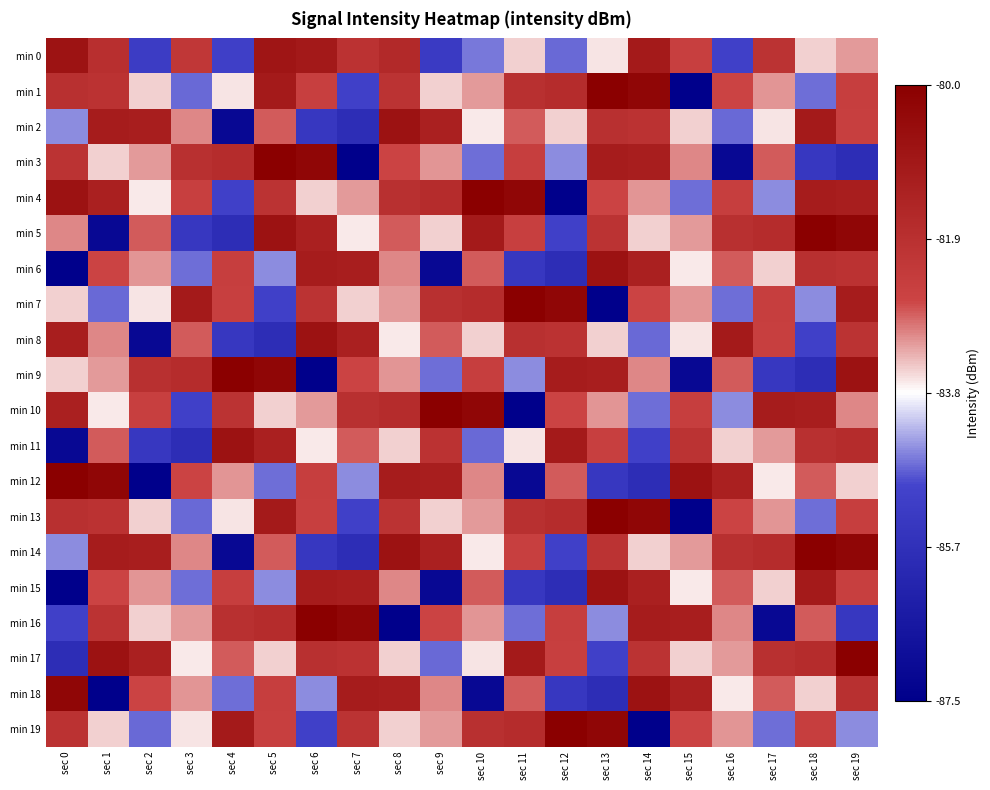

Reading right to left, transcribe all the data shown in this chart.

min 0: sec 19=-83.2	sec 18=-83.5	sec 17=-82.0	sec 16=-85.0	sec 15=-82.5	sec 14=-81.1	sec 13=-83.6	sec 12=-84.7	sec 11=-83.5	sec 10=-84.6	sec 9=-85.3	sec 8=-81.7	sec 7=-82.0	sec 6=-81.0	sec 5=-80.9	sec 4=-85.1	sec 3=-82.2	sec 2=-85.2	sec 1=-81.9	sec 0=-80.8
min 1: sec 19=-82.5	sec 18=-84.7	sec 17=-83.2	sec 16=-82.6	sec 15=-87.5	sec 14=-80.3	sec 13=-80.0	sec 12=-81.8	sec 11=-81.9	sec 10=-83.2	sec 9=-83.5	sec 8=-82.0	sec 7=-85.0	sec 6=-82.5	sec 5=-81.1	sec 4=-83.6	sec 3=-84.7	sec 2=-83.5	sec 1=-82.0	sec 0=-81.9
min 2: sec 19=-82.5	sec 18=-81.1	sec 17=-83.6	sec 16=-84.7	sec 15=-83.5	sec 14=-82.0	sec 13=-81.9	sec 12=-83.5	sec 11=-82.8	sec 10=-83.7	sec 9=-81.3	sec 8=-80.8	sec 7=-85.8	sec 6=-85.4	sec 5=-82.8	sec 4=-87.2	sec 3=-83.1	sec 2=-81.2	sec 1=-81.2	sec 0=-84.5
min 3: sec 19=-85.8	sec 18=-85.4	sec 17=-82.8	sec 16=-87.2	sec 15=-83.1	sec 14=-81.2	sec 13=-81.2	sec 12=-84.5	sec 11=-82.5	sec 10=-84.7	sec 9=-83.2	sec 8=-82.6	sec 7=-87.5	sec 6=-80.3	sec 5=-80.0	sec 4=-81.8	sec 3=-81.9	sec 2=-83.2	sec 1=-83.5	sec 0=-82.0
min 4: sec 19=-81.2	sec 18=-81.2	sec 17=-84.5	sec 16=-82.5	sec 15=-84.7	sec 14=-83.2	sec 13=-82.6	sec 12=-87.5	sec 11=-80.3	sec 10=-80.0	sec 9=-81.8	sec 8=-81.9	sec 7=-83.2	sec 6=-83.5	sec 5=-82.0	sec 4=-85.0	sec 3=-82.5	sec 2=-83.7	sec 1=-81.3	sec 0=-80.8
min 5: sec 19=-80.3	sec 18=-80.0	sec 17=-81.8	sec 16=-81.9	sec 15=-83.2	sec 14=-83.5	sec 13=-82.0	sec 12=-85.0	sec 11=-82.5	sec 10=-81.1	sec 9=-83.5	sec 8=-82.8	sec 7=-83.7	sec 6=-81.3	sec 5=-80.8	sec 4=-85.8	sec 3=-85.4	sec 2=-82.8	sec 1=-87.2	sec 0=-83.1
min 6: sec 19=-82.0	sec 18=-81.9	sec 17=-83.5	sec 16=-82.8	sec 15=-83.7	sec 14=-81.3	sec 13=-80.8	sec 12=-85.8	sec 11=-85.4	sec 10=-82.8	sec 9=-87.2	sec 8=-83.1	sec 7=-81.2	sec 6=-81.2	sec 5=-84.5	sec 4=-82.5	sec 3=-84.7	sec 2=-83.2	sec 1=-82.6	sec 0=-87.5
min 7: sec 19=-81.2	sec 18=-84.5	sec 17=-82.5	sec 16=-84.7	sec 15=-83.2	sec 14=-82.6	sec 13=-87.5	sec 12=-80.3	sec 11=-80.0	sec 10=-81.8	sec 9=-81.9	sec 8=-83.2	sec 7=-83.5	sec 6=-82.0	sec 5=-85.0	sec 4=-82.5	sec 3=-81.1	sec 2=-83.6	sec 1=-84.7	sec 0=-83.5
min 8: sec 19=-82.0	sec 18=-85.0	sec 17=-82.5	sec 16=-81.1	sec 15=-83.6	sec 14=-84.7	sec 13=-83.5	sec 12=-82.0	sec 11=-81.9	sec 10=-83.5	sec 9=-82.8	sec 8=-83.7	sec 7=-81.3	sec 6=-80.8	sec 5=-85.8	sec 4=-85.4	sec 3=-82.8	sec 2=-87.2	sec 1=-83.1	sec 0=-81.2
min 9: sec 19=-80.8	sec 18=-85.8	sec 17=-85.4	sec 16=-82.8	sec 15=-87.2	sec 14=-83.1	sec 13=-81.2	sec 12=-81.2	sec 11=-84.5	sec 10=-82.5	sec 9=-84.7	sec 8=-83.2	sec 7=-82.6	sec 6=-87.5	sec 5=-80.3	sec 4=-80.0	sec 3=-81.8	sec 2=-81.9	sec 1=-83.2	sec 0=-83.5
min 10: sec 19=-83.1	sec 18=-81.2	sec 17=-81.2	sec 16=-84.5	sec 15=-82.5	sec 14=-84.7	sec 13=-83.2	sec 12=-82.6	sec 11=-87.5	sec 10=-80.3	sec 9=-80.0	sec 8=-81.8	sec 7=-81.9	sec 6=-83.2	sec 5=-83.5	sec 4=-82.0	sec 3=-85.0	sec 2=-82.5	sec 1=-83.7	sec 0=-81.3
min 11: sec 19=-81.8	sec 18=-81.9	sec 17=-83.2	sec 16=-83.5	sec 15=-82.0	sec 14=-85.0	sec 13=-82.5	sec 12=-81.1	sec 11=-83.6	sec 10=-84.7	sec 9=-82.0	sec 8=-83.5	sec 7=-82.8	sec 6=-83.7	sec 5=-81.3	sec 4=-80.8	sec 3=-85.8	sec 2=-85.4	sec 1=-82.8	sec 0=-87.2
min 12: sec 19=-83.5	sec 18=-82.8	sec 17=-83.7	sec 16=-81.3	sec 15=-80.8	sec 14=-85.8	sec 13=-85.4	sec 12=-82.8	sec 11=-87.2	sec 10=-83.1	sec 9=-81.2	sec 8=-81.2	sec 7=-84.5	sec 6=-82.5	sec 5=-84.7	sec 4=-83.2	sec 3=-82.6	sec 2=-87.5	sec 1=-80.3	sec 0=-80.0
min 13: sec 19=-82.5	sec 18=-84.7	sec 17=-83.2	sec 16=-82.6	sec 15=-87.5	sec 14=-80.3	sec 13=-80.0	sec 12=-81.8	sec 11=-81.9	sec 10=-83.2	sec 9=-83.5	sec 8=-82.0	sec 7=-85.0	sec 6=-82.5	sec 5=-81.1	sec 4=-83.6	sec 3=-84.7	sec 2=-83.5	sec 1=-82.0	sec 0=-81.9
min 14: sec 19=-80.3	sec 18=-80.0	sec 17=-81.8	sec 16=-81.9	sec 15=-83.2	sec 14=-83.5	sec 13=-82.0	sec 12=-85.0	sec 11=-82.5	sec 10=-83.7	sec 9=-81.3	sec 8=-80.8	sec 7=-85.8	sec 6=-85.4	sec 5=-82.8	sec 4=-87.2	sec 3=-83.1	sec 2=-81.2	sec 1=-81.2	sec 0=-84.5
min 15: sec 19=-82.5	sec 18=-81.1	sec 17=-83.5	sec 16=-82.8	sec 15=-83.7	sec 14=-81.3	sec 13=-80.8	sec 12=-85.8	sec 11=-85.4	sec 10=-82.8	sec 9=-87.2	sec 8=-83.1	sec 7=-81.2	sec 6=-81.2	sec 5=-84.5	sec 4=-82.5	sec 3=-84.7	sec 2=-83.2	sec 1=-82.6	sec 0=-87.5
min 16: sec 19=-85.4	sec 18=-82.8	sec 17=-87.2	sec 16=-83.1	sec 15=-81.2	sec 14=-81.2	sec 13=-84.5	sec 12=-82.5	sec 11=-84.7	sec 10=-83.2	sec 9=-82.6	sec 8=-87.5	sec 7=-80.3	sec 6=-80.0	sec 5=-81.8	sec 4=-81.9	sec 3=-83.2	sec 2=-83.5	sec 1=-82.0	sec 0=-85.0
min 17: sec 19=-80.0	sec 18=-81.8	sec 17=-81.9	sec 16=-83.2	sec 15=-83.5	sec 14=-82.0	sec 13=-85.0	sec 12=-82.5	sec 11=-81.1	sec 10=-83.6	sec 9=-84.7	sec 8=-83.5	sec 7=-82.0	sec 6=-81.9	sec 5=-83.5	sec 4=-82.8	sec 3=-83.7	sec 2=-81.3	sec 1=-80.8	sec 0=-85.8
min 18: sec 19=-81.9	sec 18=-83.5	sec 17=-82.8	sec 16=-83.7	sec 15=-81.3	sec 14=-80.8	sec 13=-85.8	sec 12=-85.4	sec 11=-82.8	sec 10=-87.2	sec 9=-83.1	sec 8=-81.2	sec 7=-81.2	sec 6=-84.5	sec 5=-82.5	sec 4=-84.7	sec 3=-83.2	sec 2=-82.6	sec 1=-87.5	sec 0=-80.3
min 19: sec 19=-84.5	sec 18=-82.5	sec 17=-84.7	sec 16=-83.2	sec 15=-82.6	sec 14=-87.5	sec 13=-80.3	sec 12=-80.0	sec 11=-81.8	sec 10=-81.9	sec 9=-83.2	sec 8=-83.5	sec 7=-82.0	sec 6=-85.0	sec 5=-82.5	sec 4=-81.1	sec 3=-83.6	sec 2=-84.7	sec 1=-83.5	sec 0=-82.0